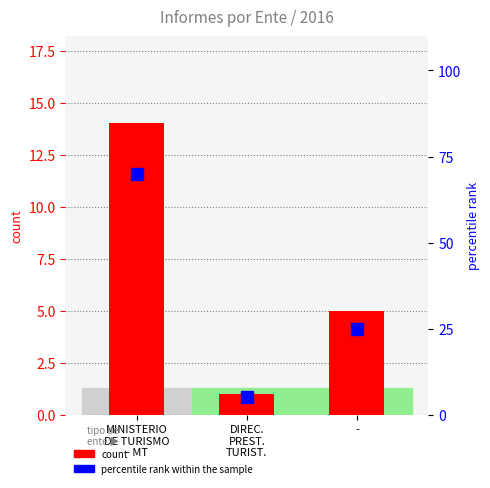

Is it true that count equals 1 at DIREC.
PREST.
TURIST.?

True